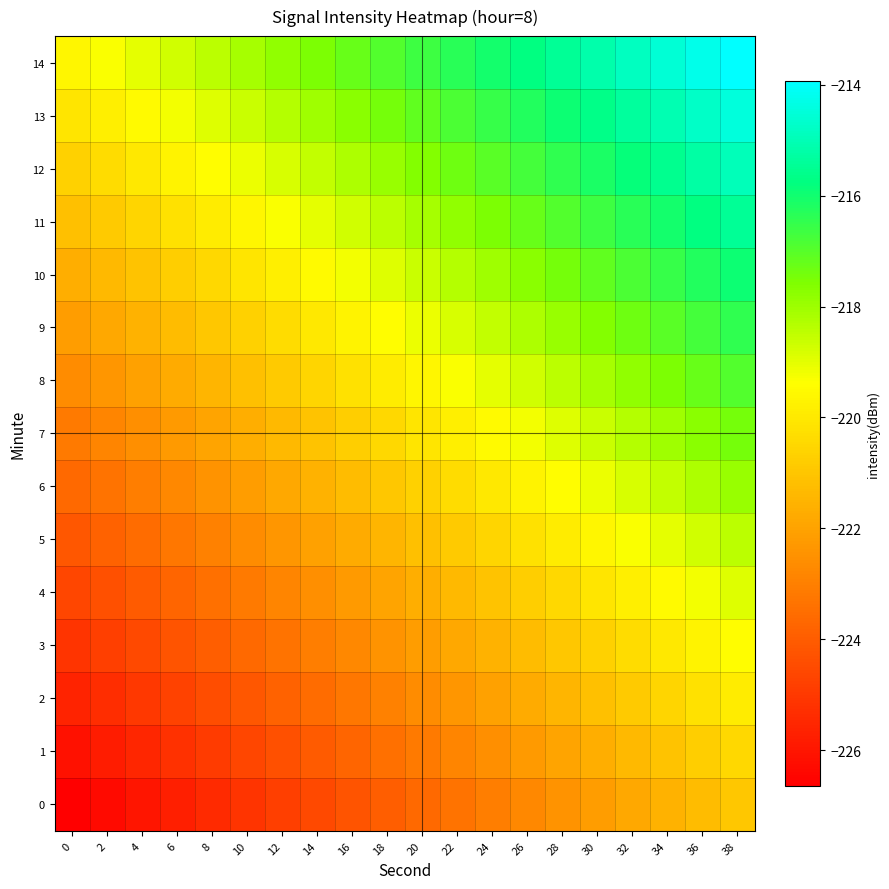

How many categories are shown in the chart?

20